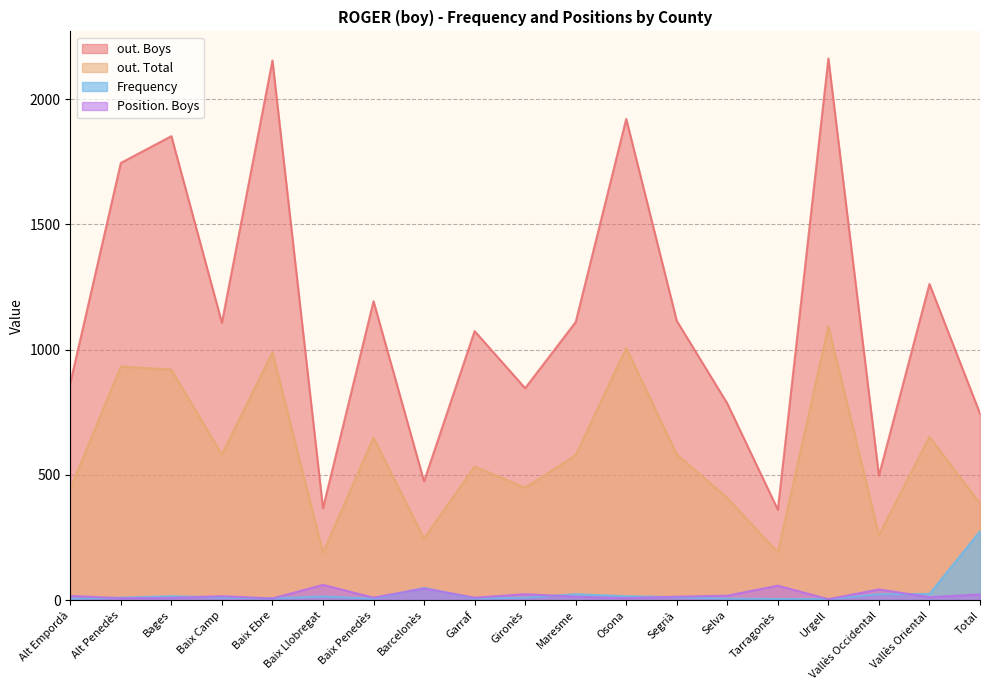

At Total, list the series in order from smallest to largest.

Position. Boys, Frequency, out. Total, out. Boys